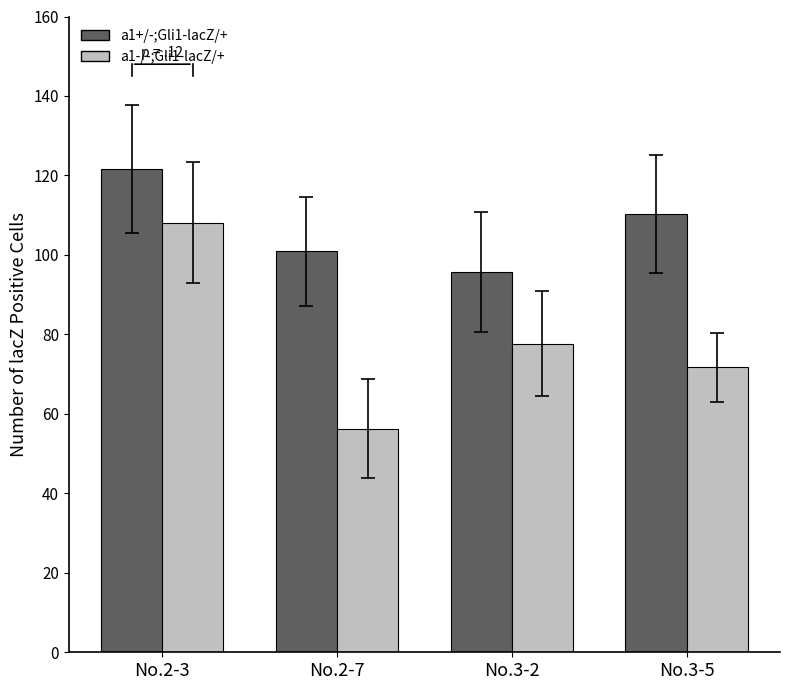

What is the maximum value for a1-/-;Gli1-lacZ/+?

108.1